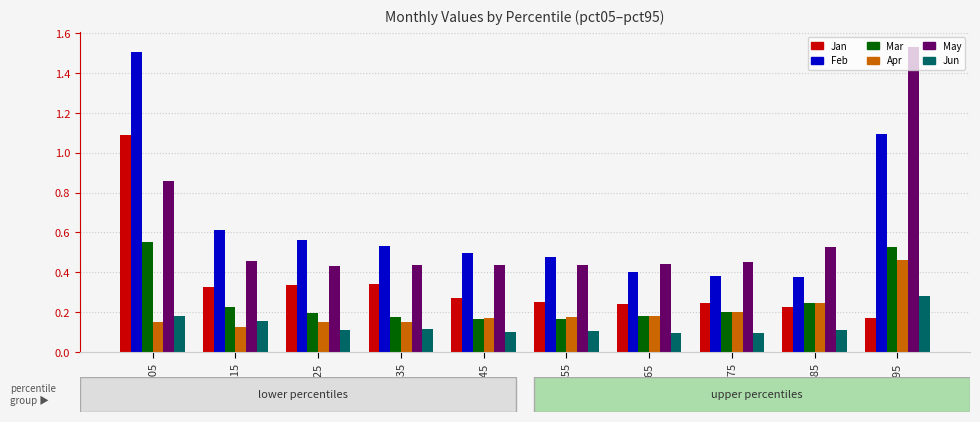

What is the sum of all Feb values?

6.4